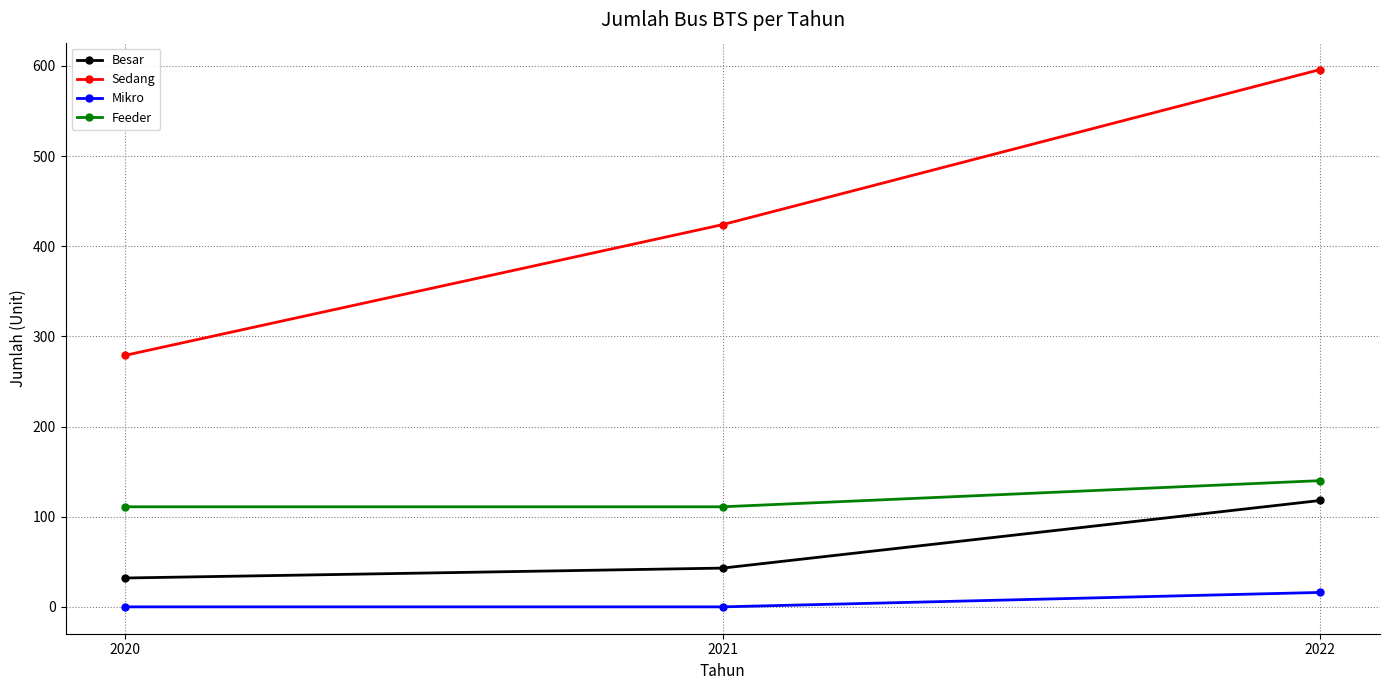

At which label is Besar closest to 75?

2021